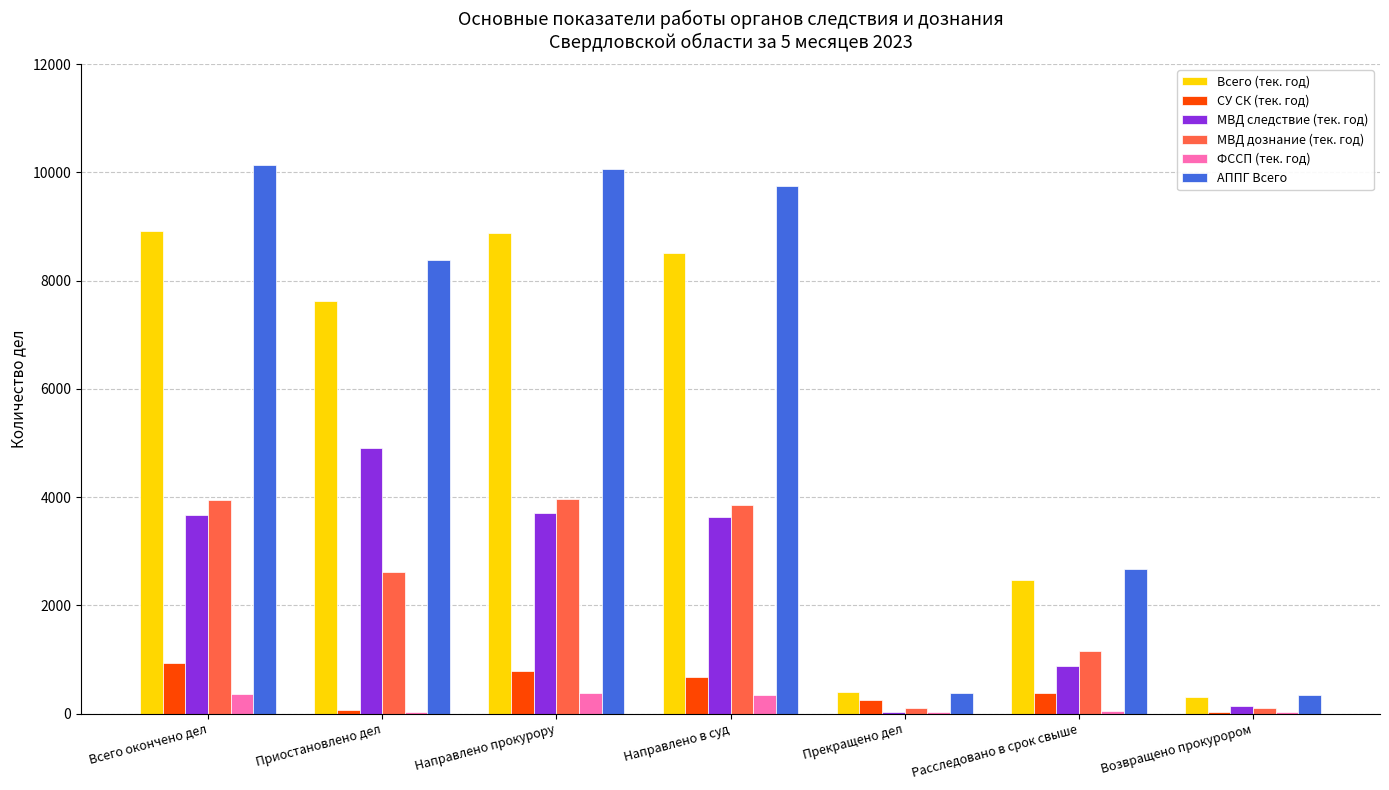

How many categories are shown in the chart?

7